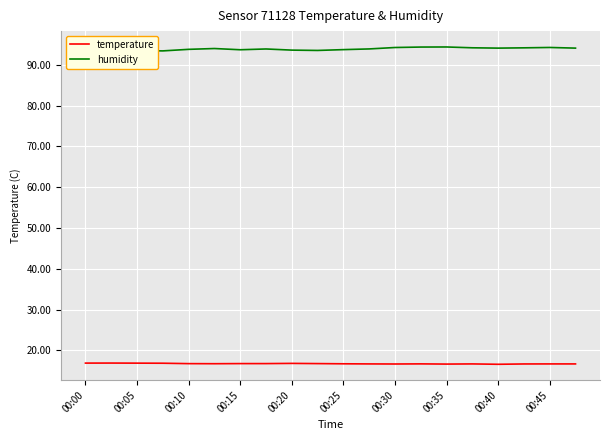

True or false: temperature has a value of 5.4 at 00:35.

False